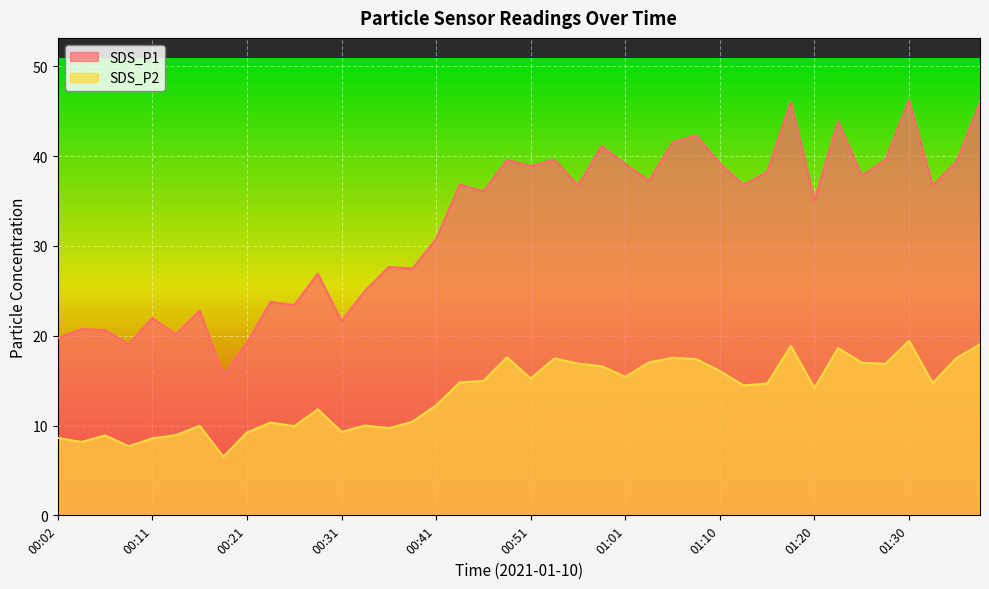

True or false: SDS_P1 has more than 2 interior local peaks.

True